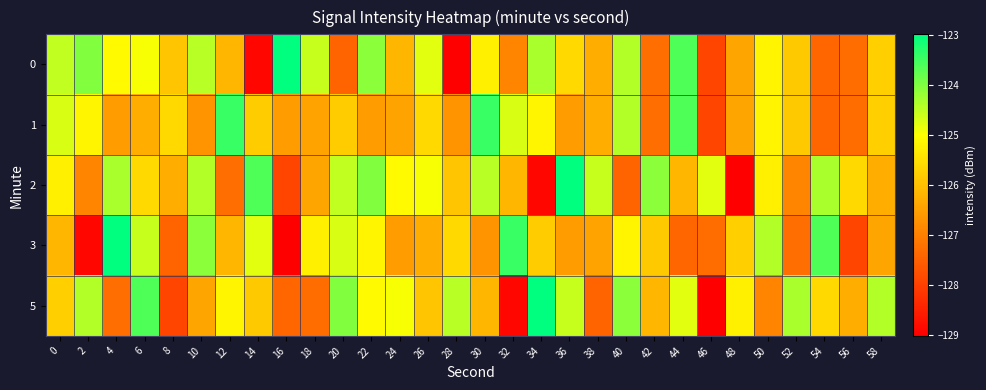

Which series changed the most between 38 and 50?

3